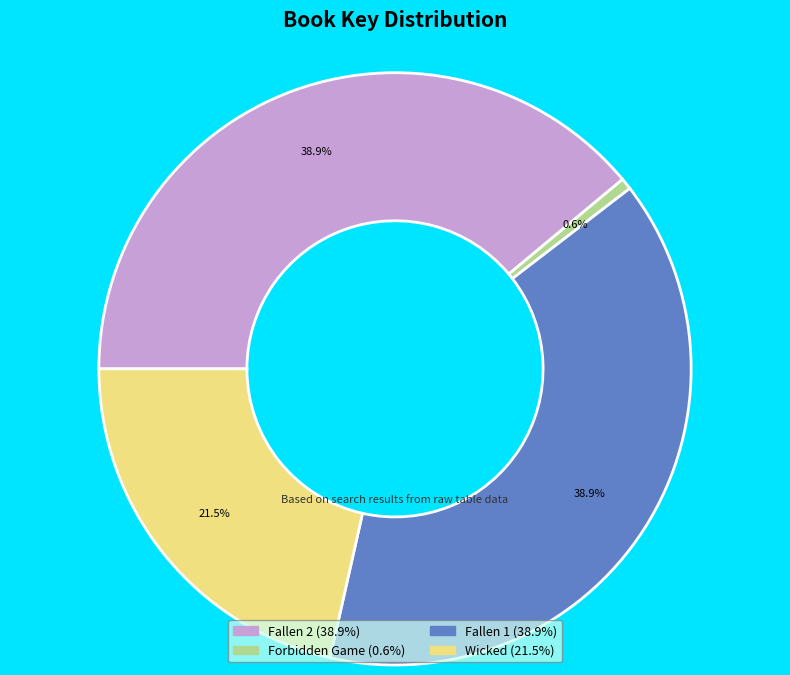

Do Wicked and Fallen 2 together represent more than half of the pie?

Yes